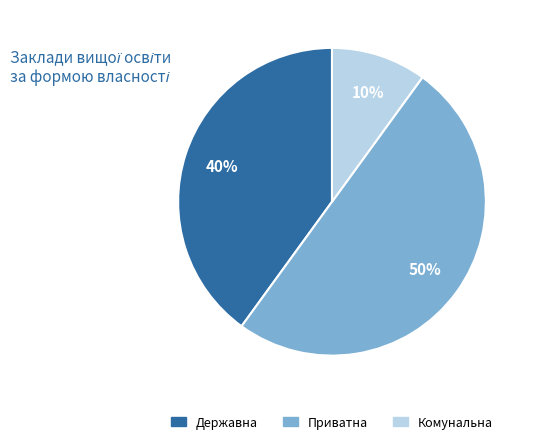

Rank the categories by value from highest to lowest.

Приватна, Державна, Комунальна